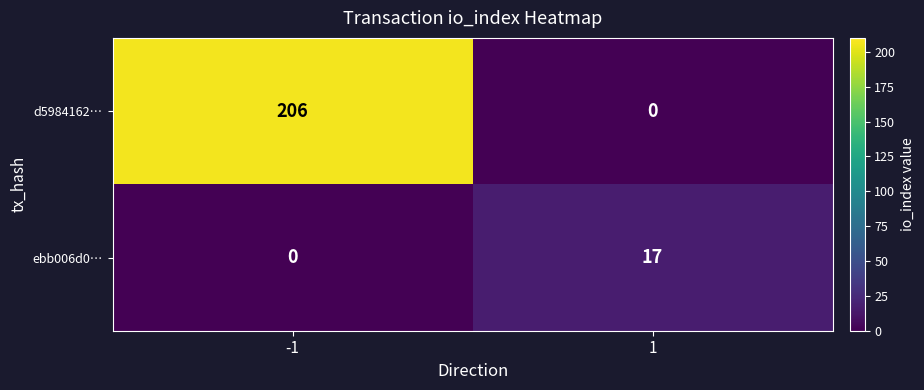

What is the difference between the highest and lowest values at 1?

17